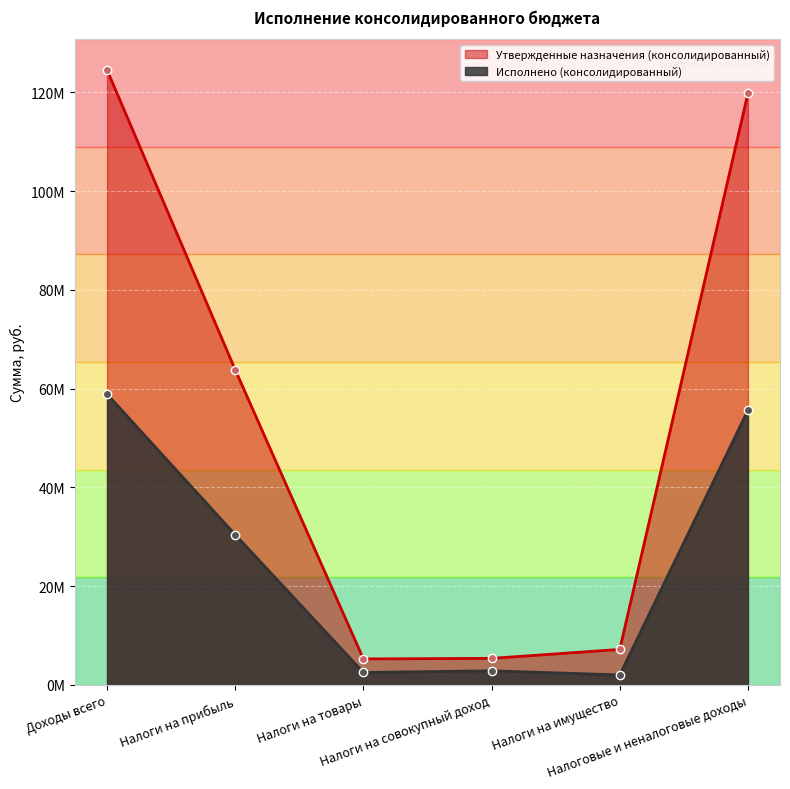

True or false: Исполнено (консолидированный) has more than 1 points higher than both neighbors.

False